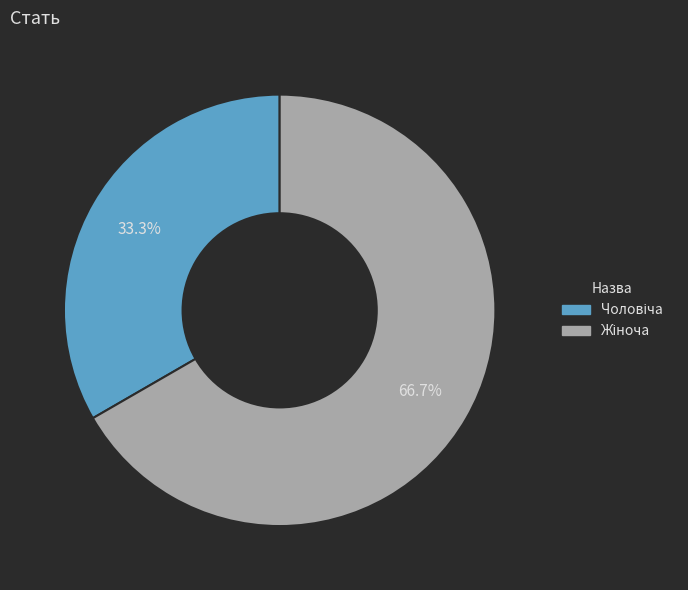

Which category accounts for the majority?

Жіноча